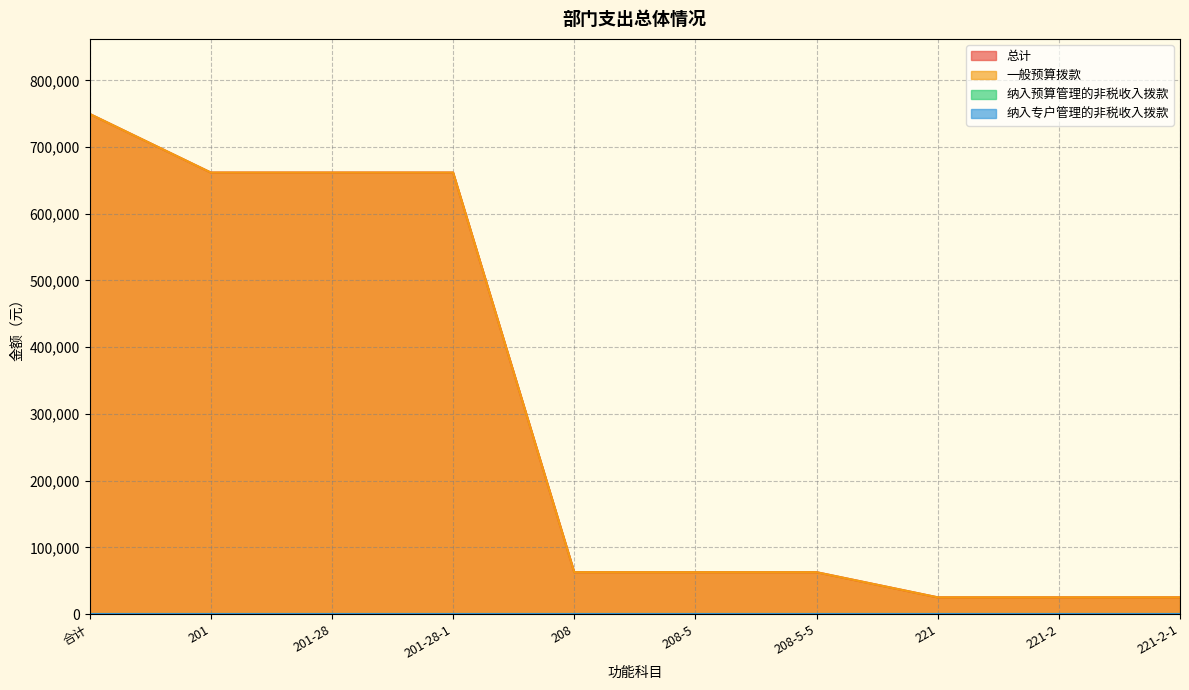

What is the label of the 3rd point from the left?

201-28